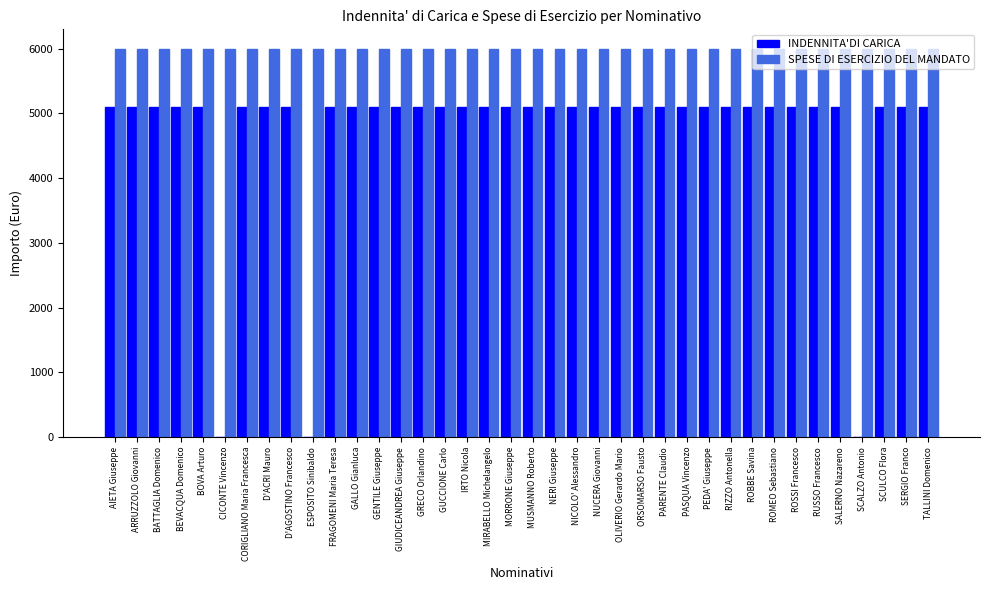

The SPESE DI ESERCIZIO DEL MANDATO series shows 6000 at CORIGLIANO Maria Francesca. True or false?

True